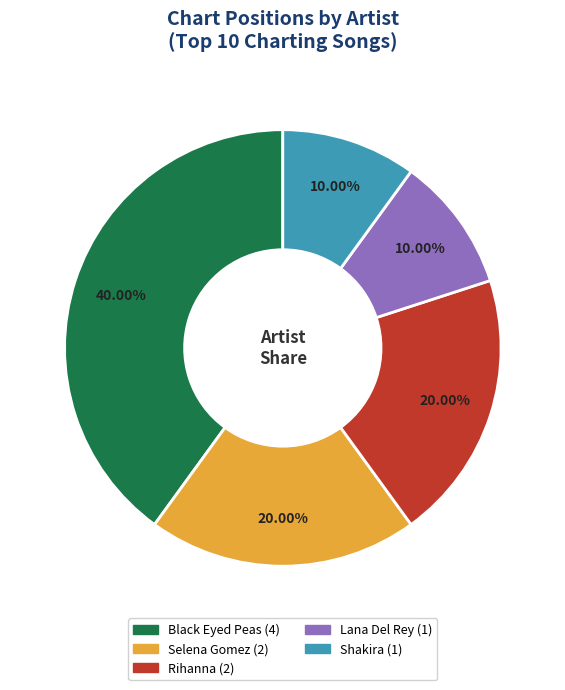

True or false: Selena Gomez accounts for 5% of the total.

False